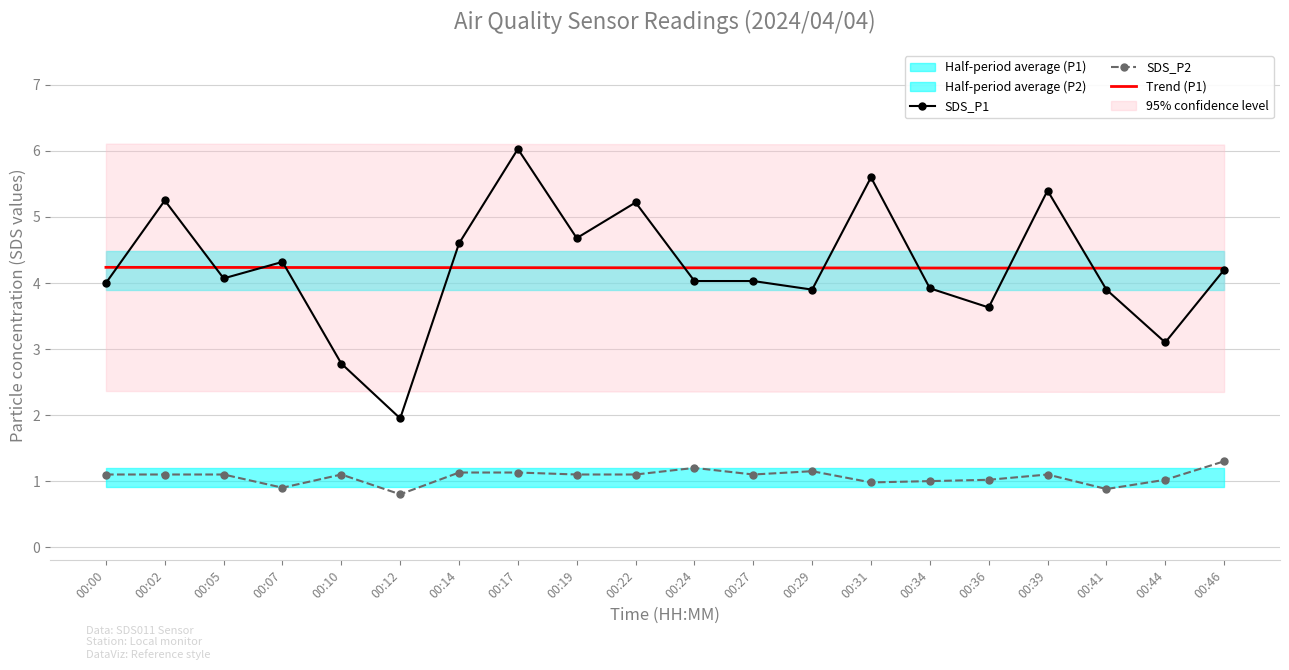

How many values in the SDS_P1 series exceed 4?

12